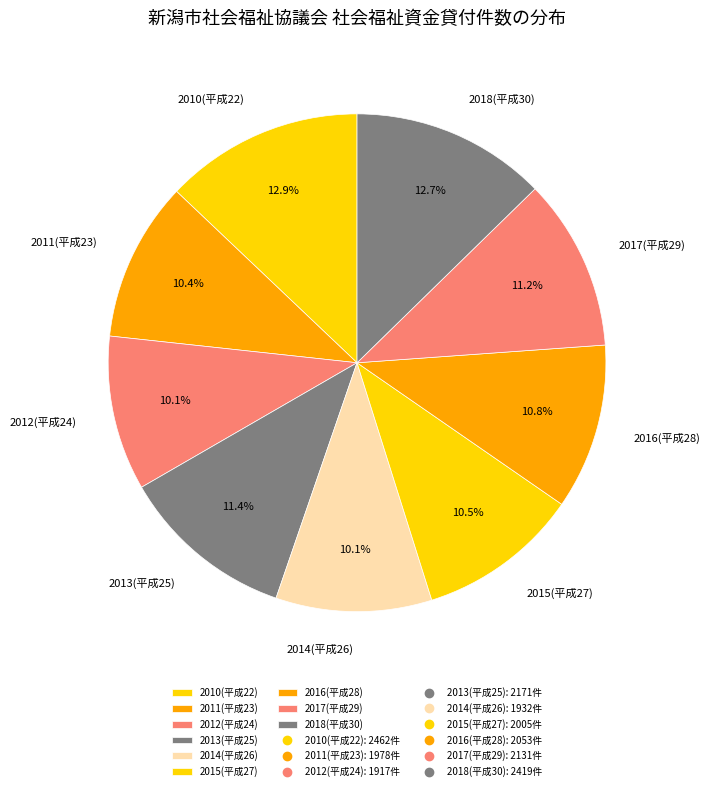

What portion of the pie excludes 2011(平成23)?

89.6%